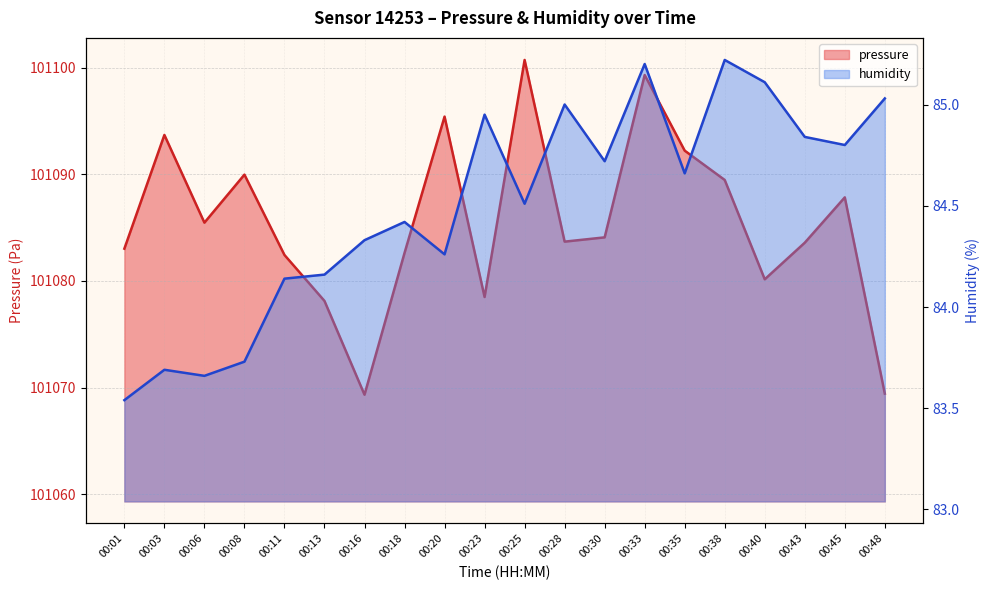

How many values in the pressure series are below 101084?

10